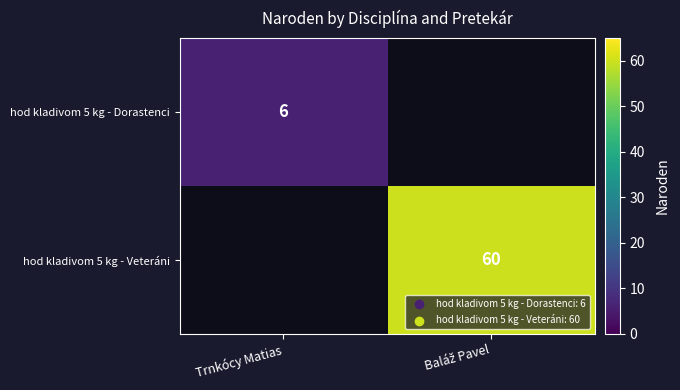

The hod kladivom 5 kg - Dorastenci series shows 6 at Trnkócy Matias. True or false?

True